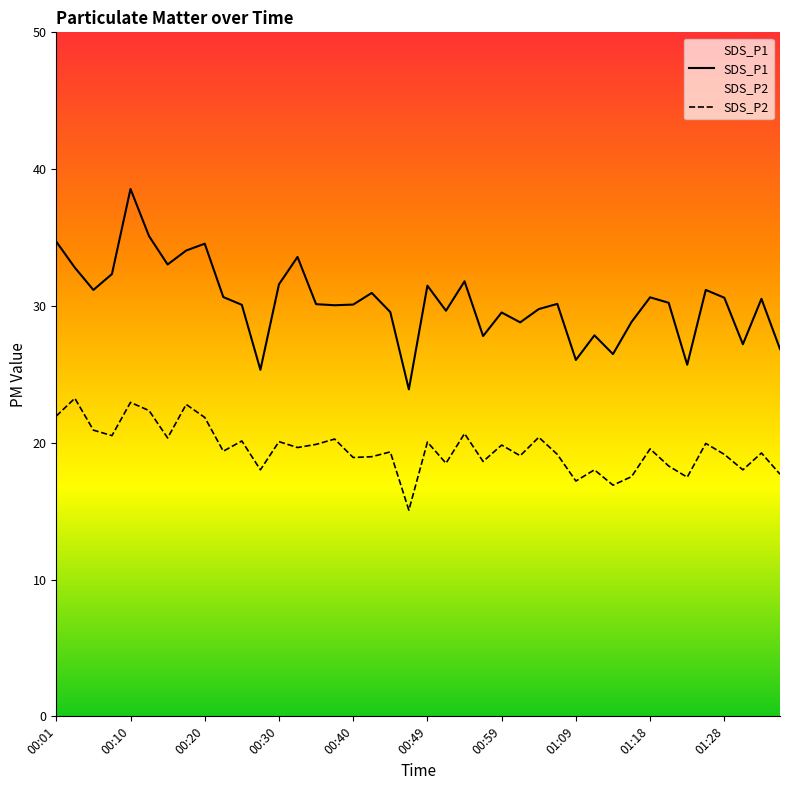

Which series has the largest total across all categories?

SDS_P1